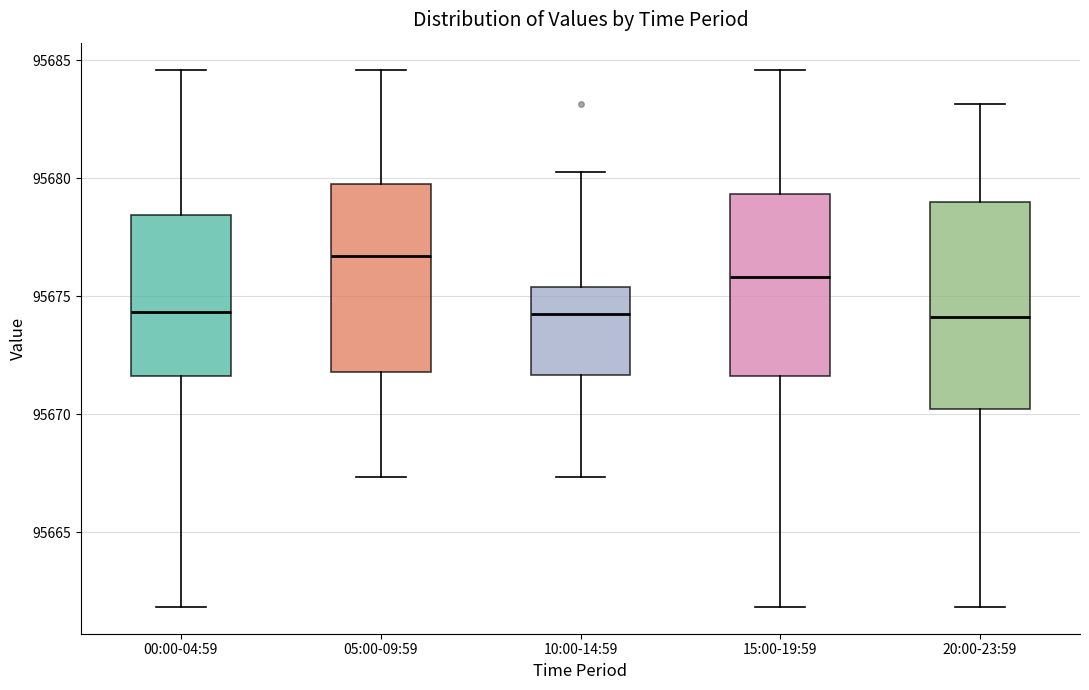

Which box is the tallest, from its lower edge to its upper edge?

20:00-23:59